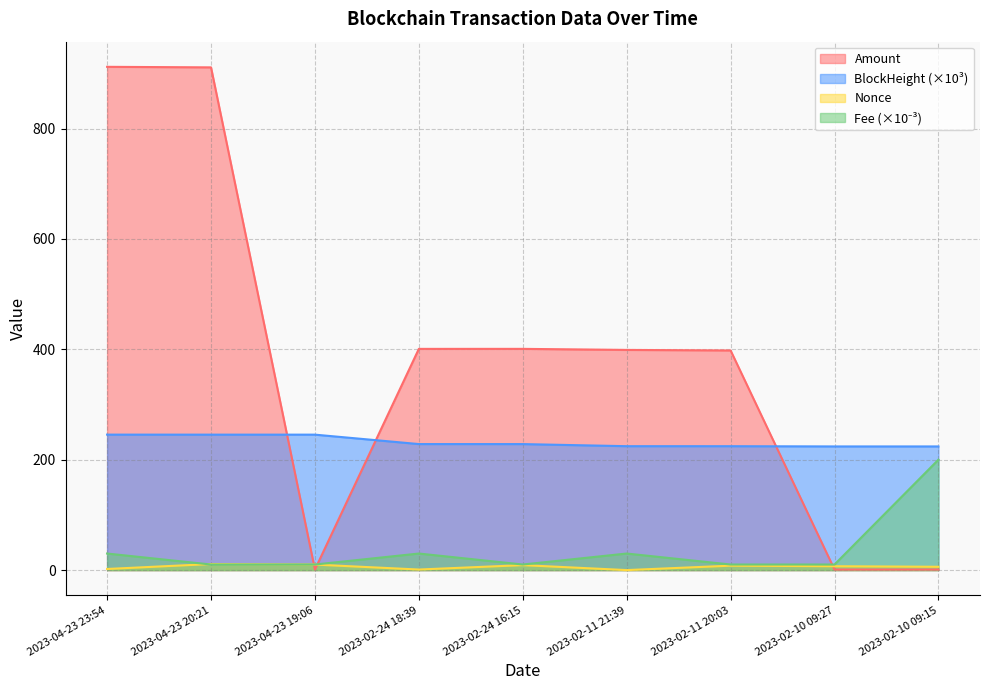

Which category has the highest value in the Amount series?

2023-04-23 23:54